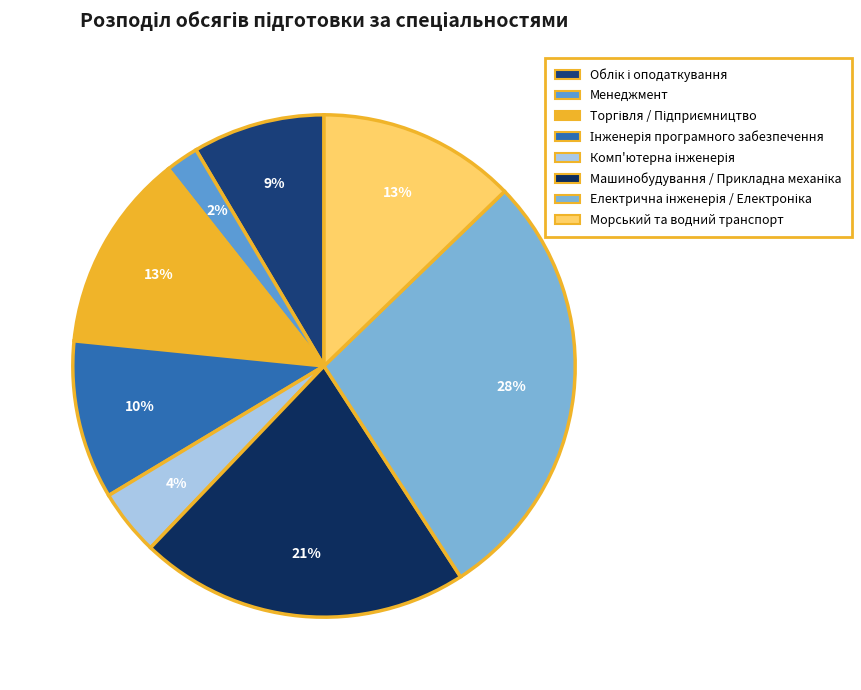

To the nearest percent, what is the difference between the largest and smallest slice percentages?

26%